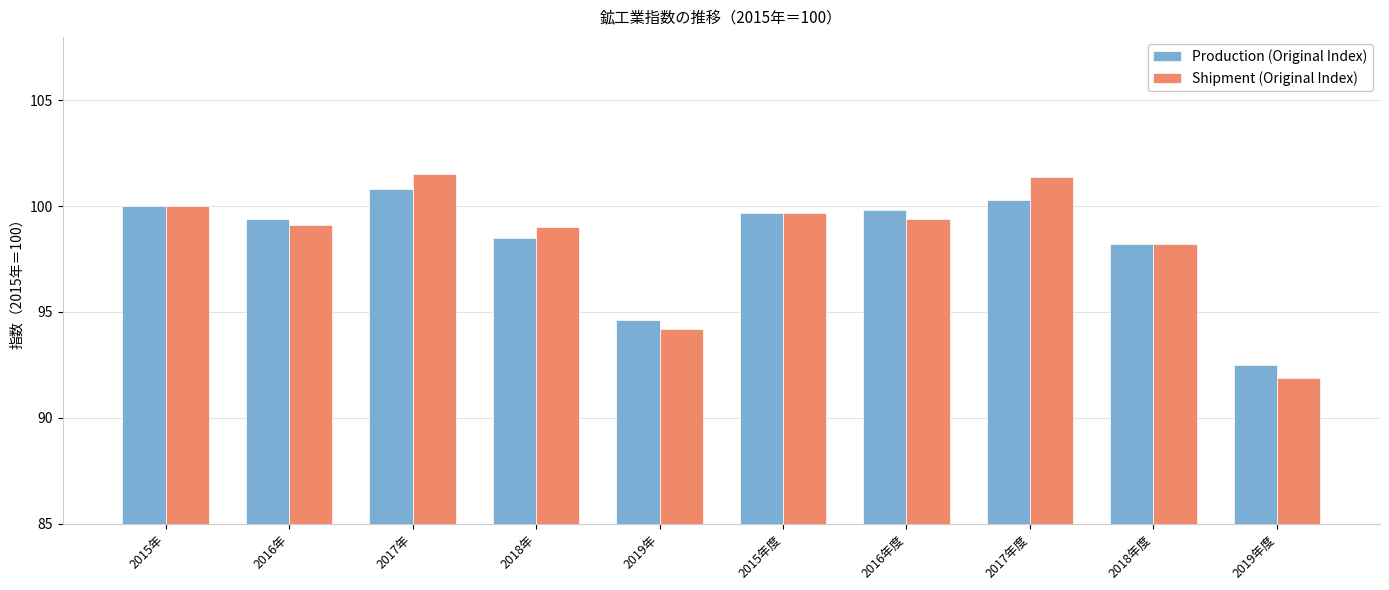

What is the label of the 9th bar from the left?

2018年度